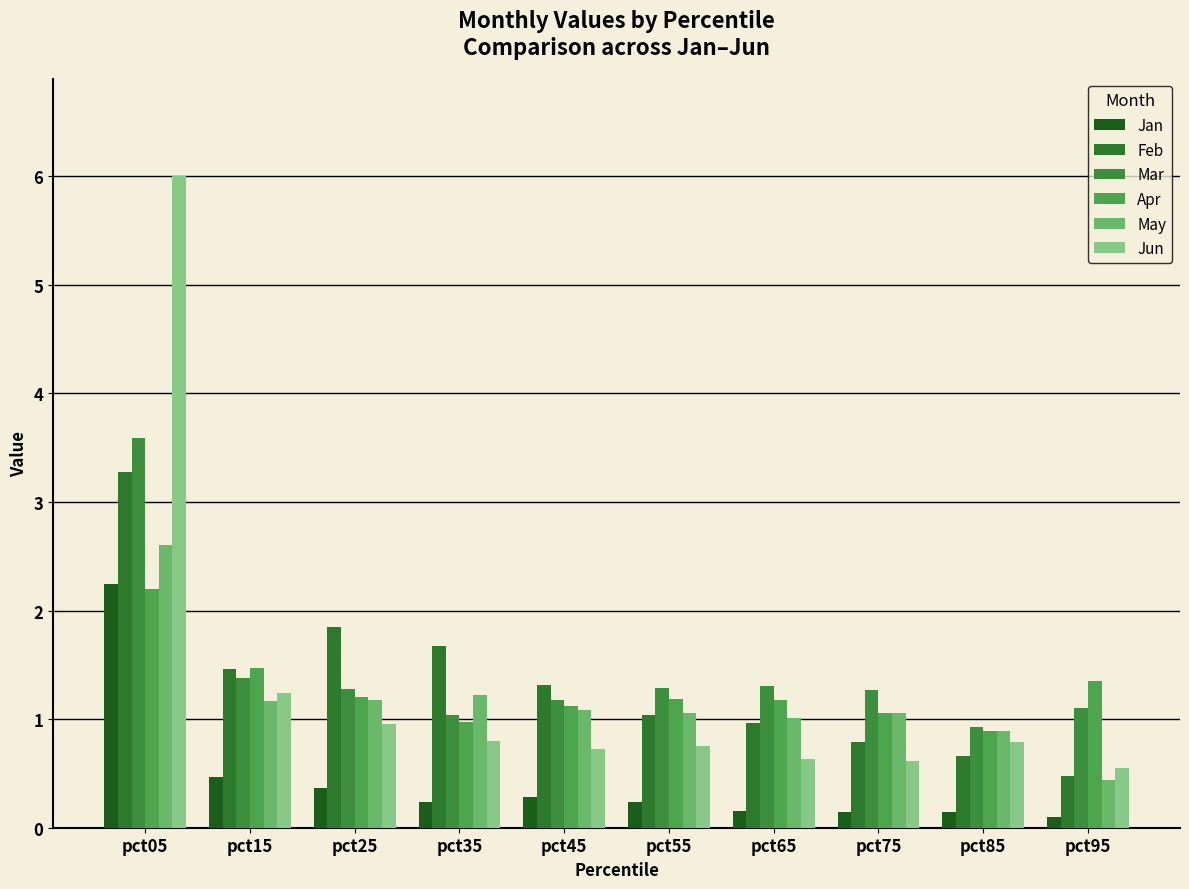

At which label does Jan reach its minimum?

pct95